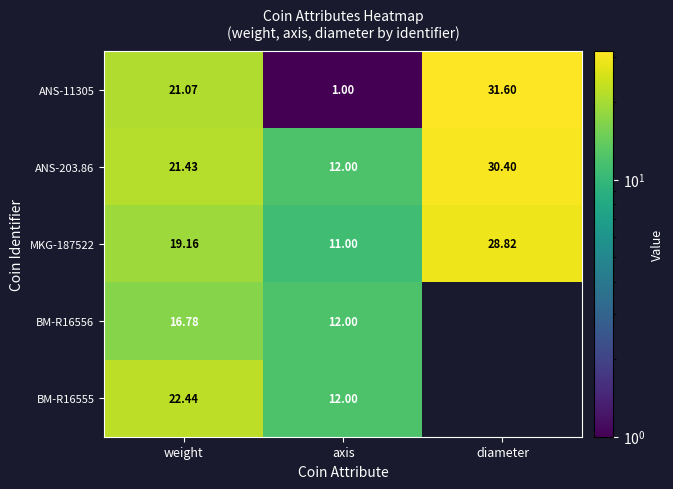

How many series are shown in this chart?

5